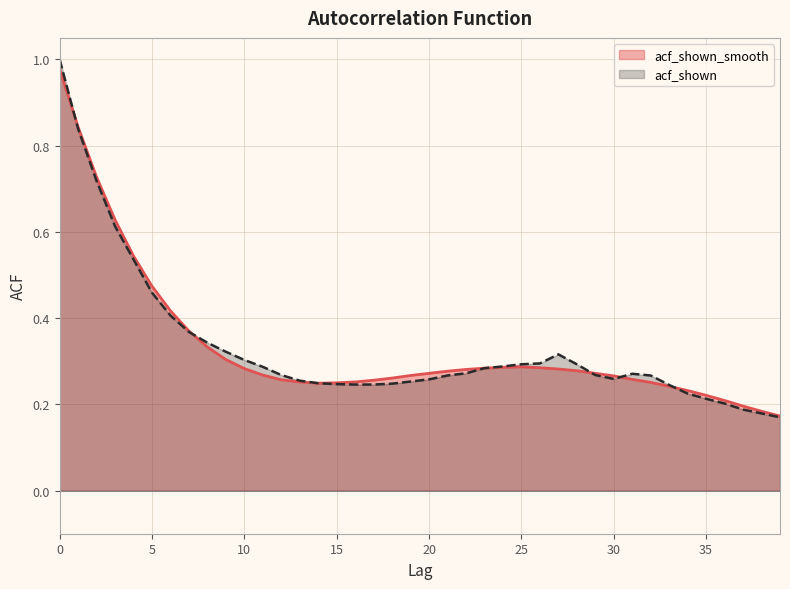

Reading right to left, list all the values displayed in this chart.

acf_shown_smooth: 0.2	0.2	0.2	0.2	0.2	0.2	0.2	0.3	0.3	0.3	0.3	0.3	0.3	0.3	0.3	0.3	0.3	0.3	0.3	0.3	0.3	0.3	0.3	0.3	0.2	0.2	0.3	0.3	0.3	0.3	0.3	0.3	0.4	0.4	0.5	0.5	0.6	0.7	0.8	1.0
acf_shown: 0.2	0.2	0.2	0.2	0.2	0.2	0.2	0.3	0.3	0.3	0.3	0.3	0.3	0.3	0.3	0.3	0.3	0.3	0.3	0.3	0.3	0.2	0.2	0.2	0.2	0.2	0.3	0.3	0.3	0.3	0.3	0.3	0.4	0.4	0.5	0.5	0.6	0.7	0.8	1.0